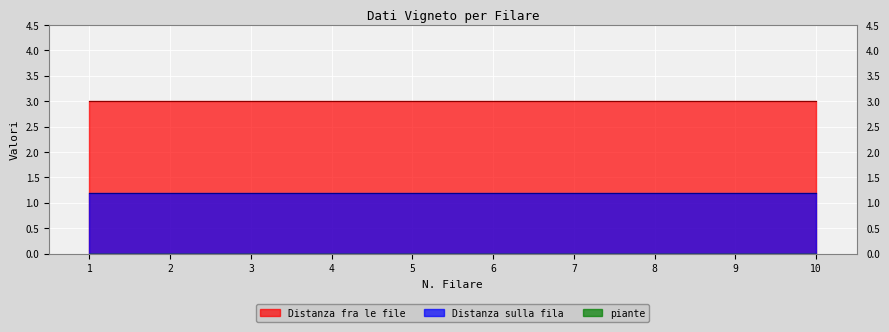

True or false: Distanza fra le file and piante intersect in this chart.

False